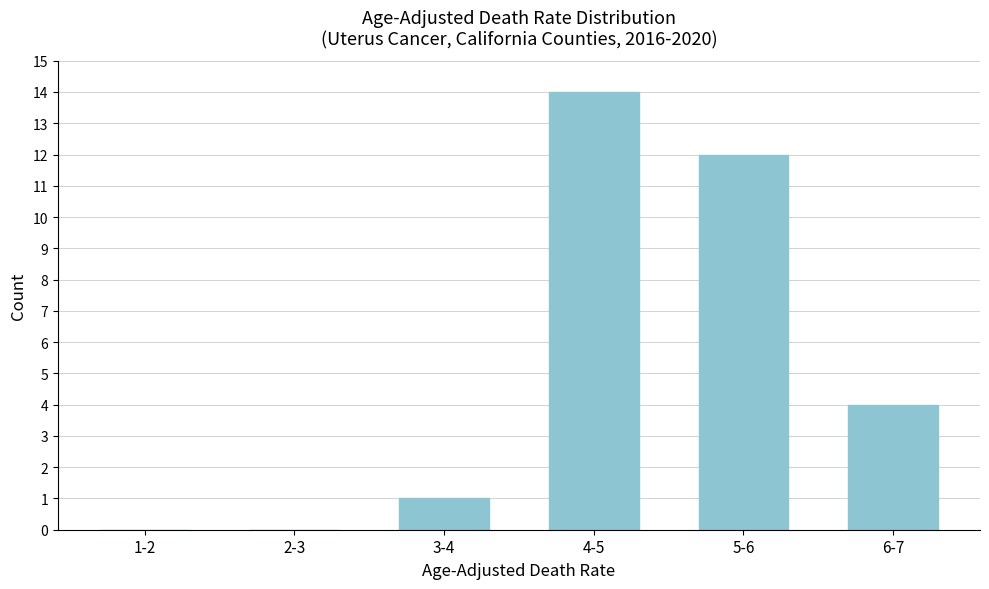

Reading left to right, what are all the values shown in this chart?

1-2=0	2-3=0	3-4=1	4-5=14	5-6=12	6-7=4